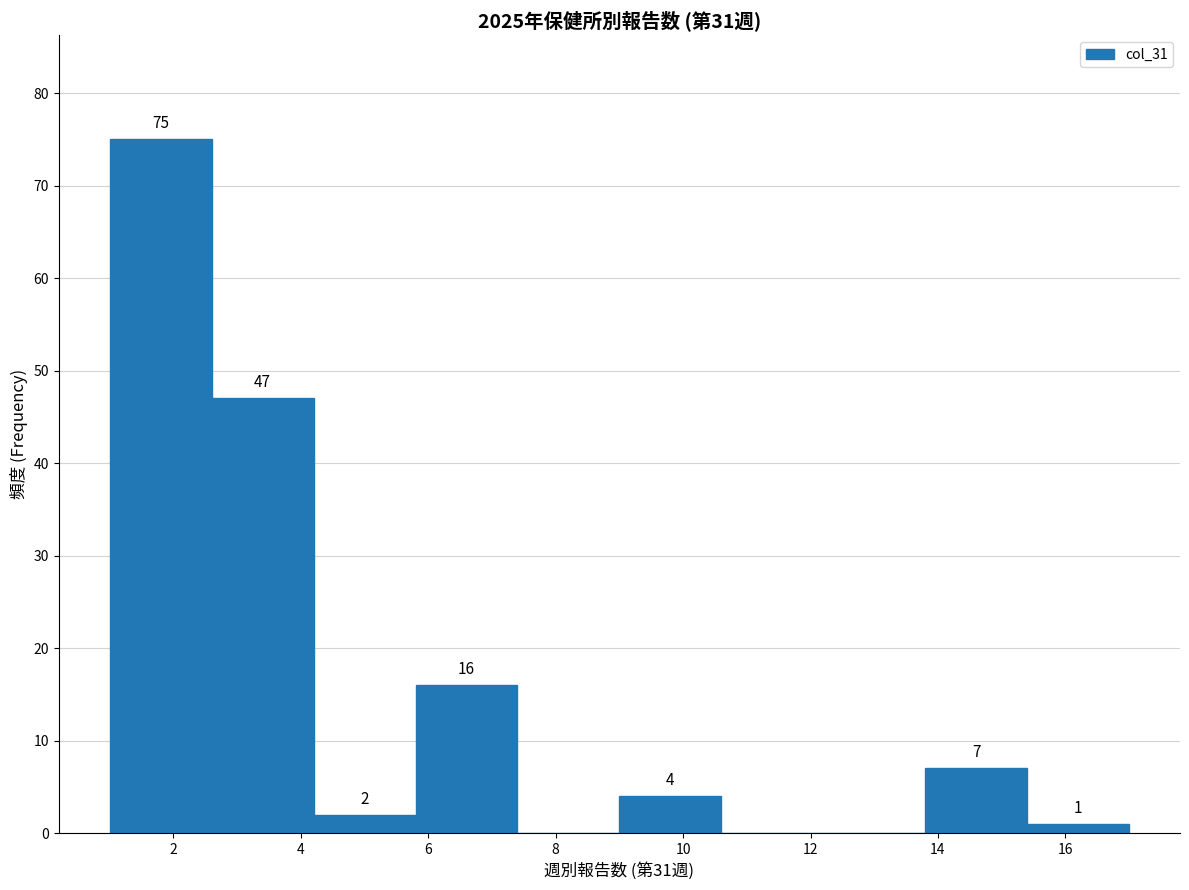

Which range on the x-axis has the tallest bar?

1.0 to 2.6